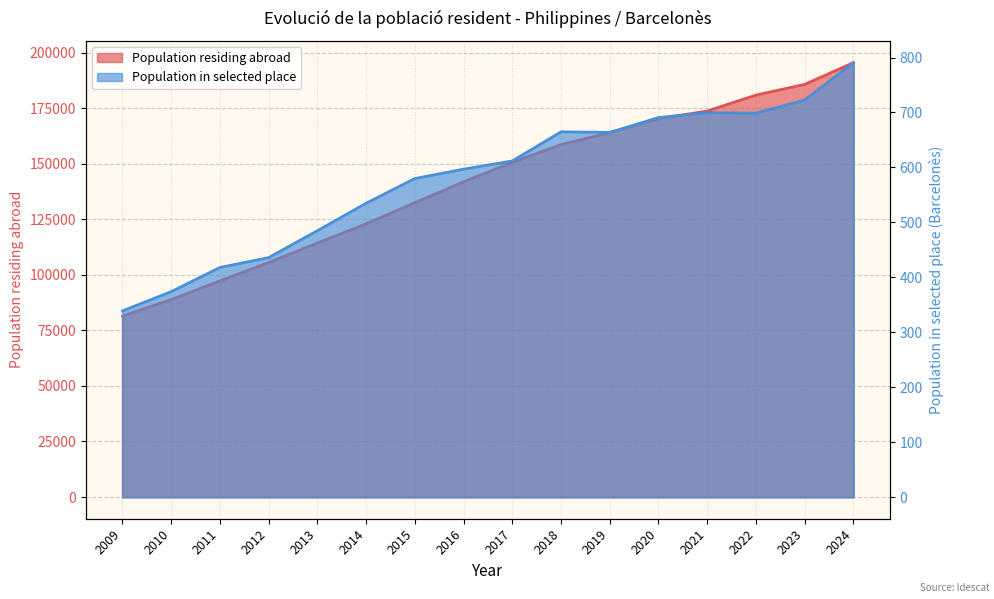

What is the difference between the values at 2023 and 2010?

96873